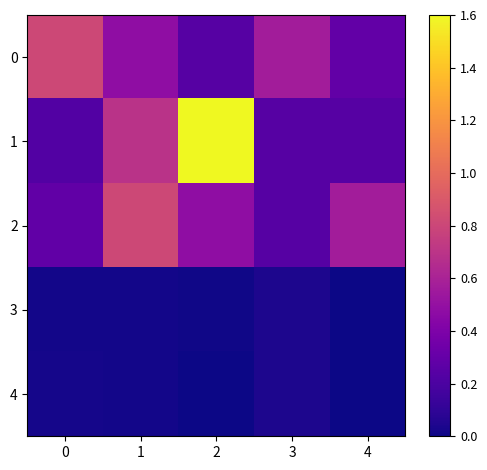

List the series in order of their peak value, lowest first.

3, 4, 0, 2, 1